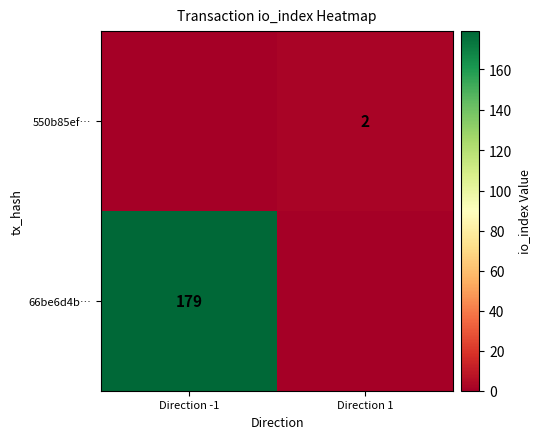

The value of 66be6d4b… at Direction -1 is 179. True or false?

True